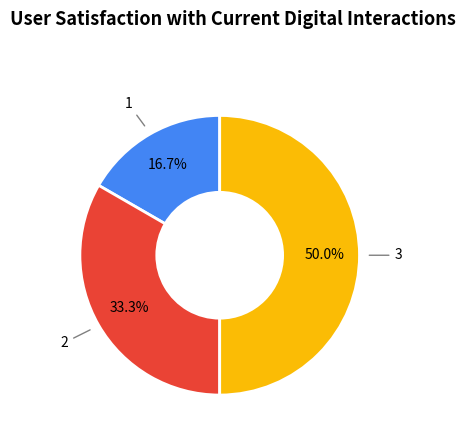

What portion of the pie excludes 2?

66.7%